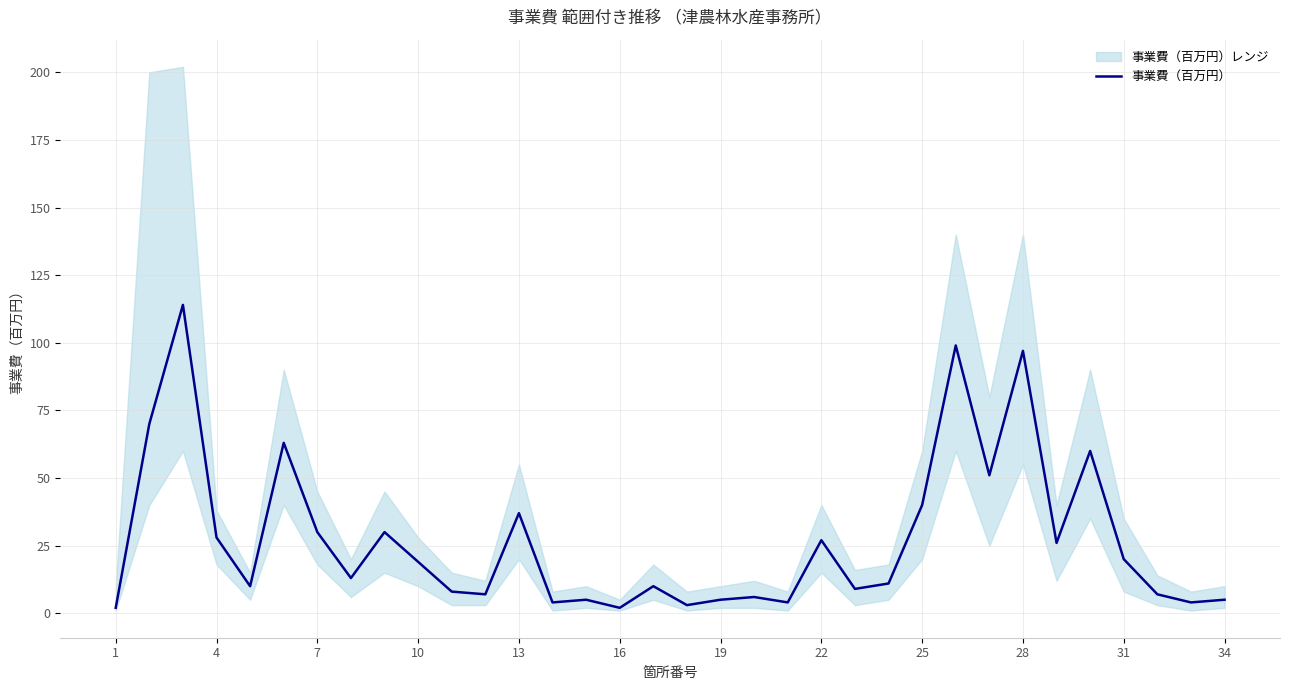

What is the maximum value for 事業費（百万円）?

114